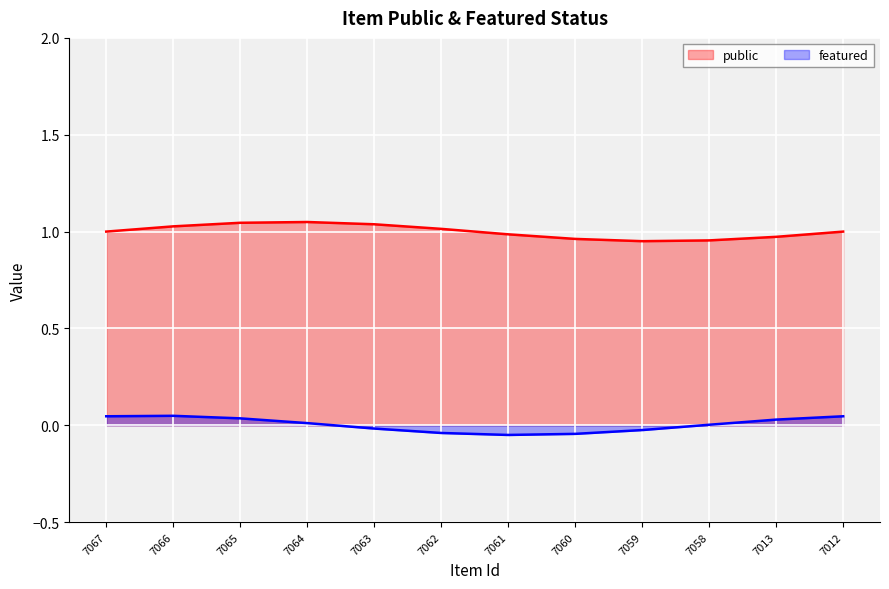

Count the number of categories in the chart.

12